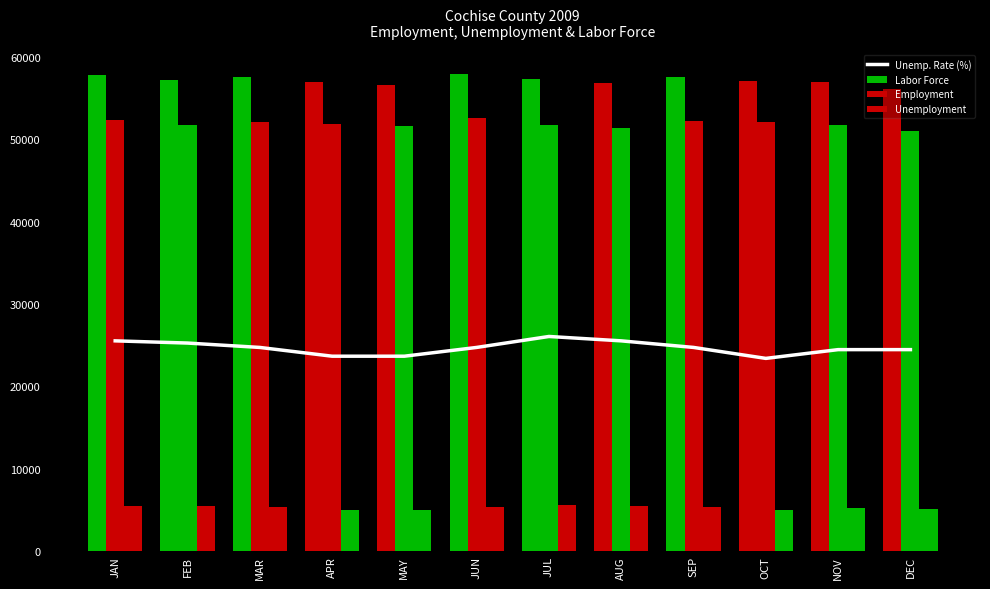

The value of Labor Force at OCT is 57059.0. True or false?

True